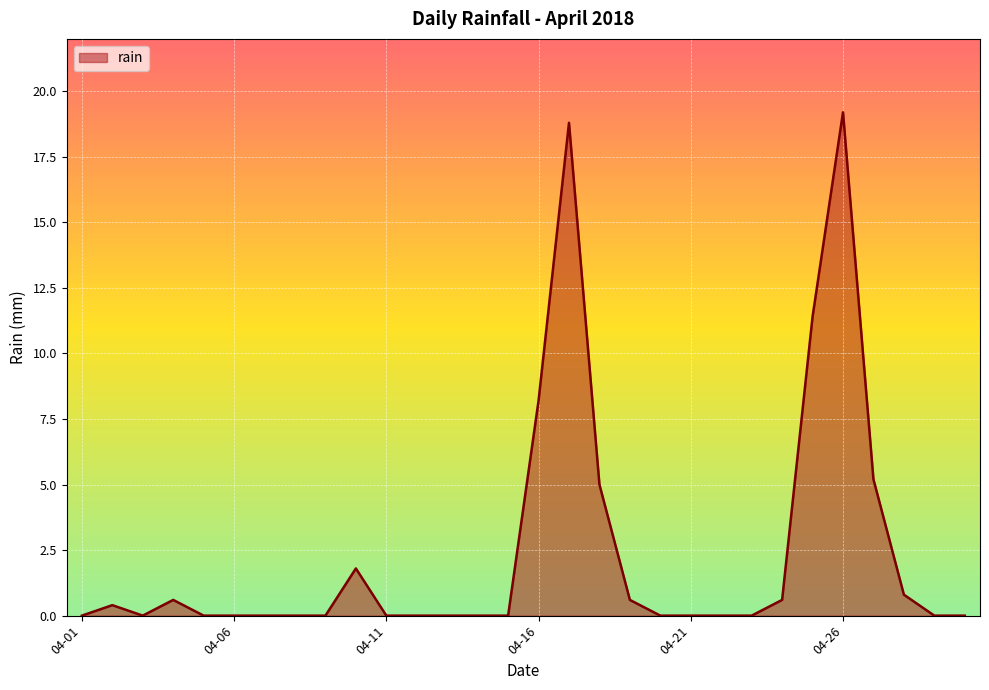

What is the difference between the second highest and second lowest values?

18.8